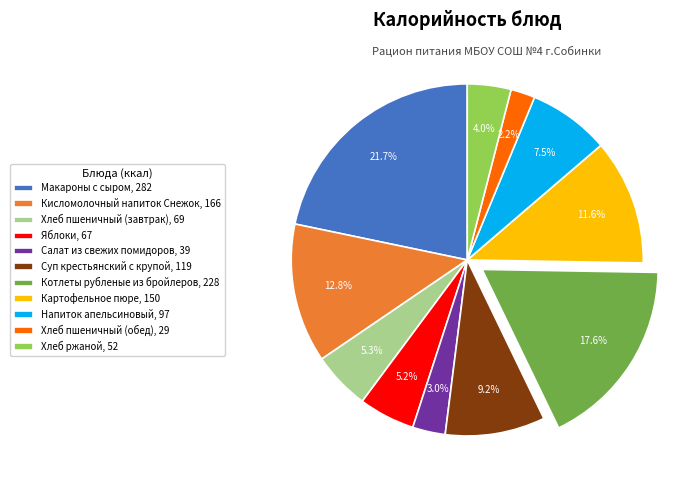

Is there a majority slice in this chart?

No